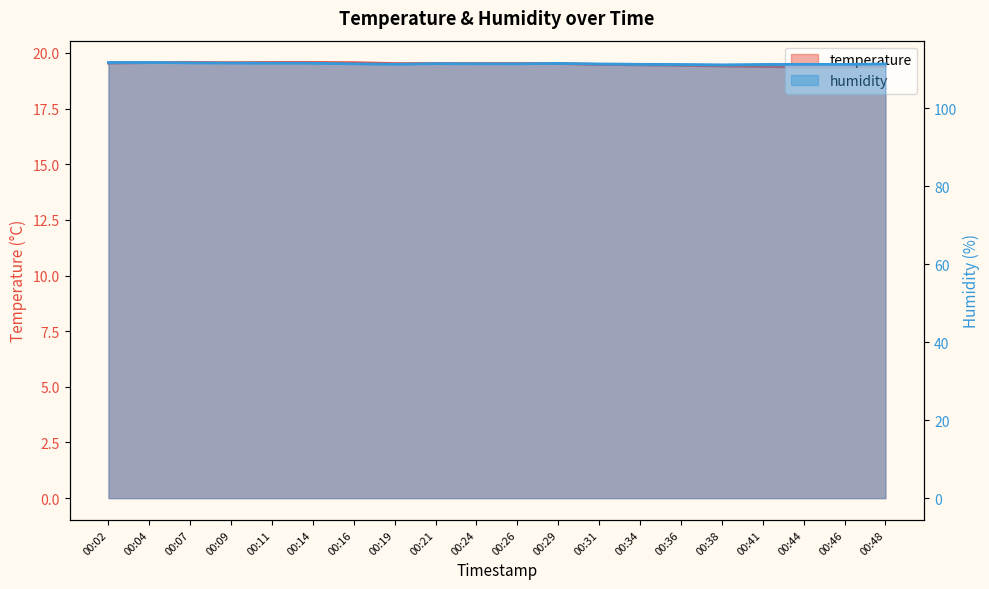

Where is the first local maximum for temperature?

00:07